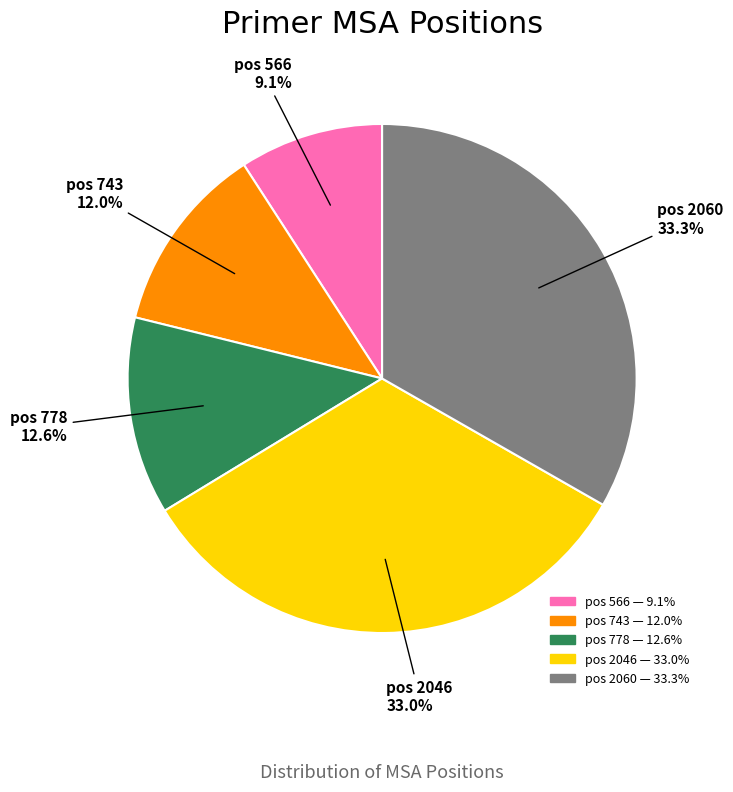

What is the total percentage of pos 2060 and pos 743?

45.3%